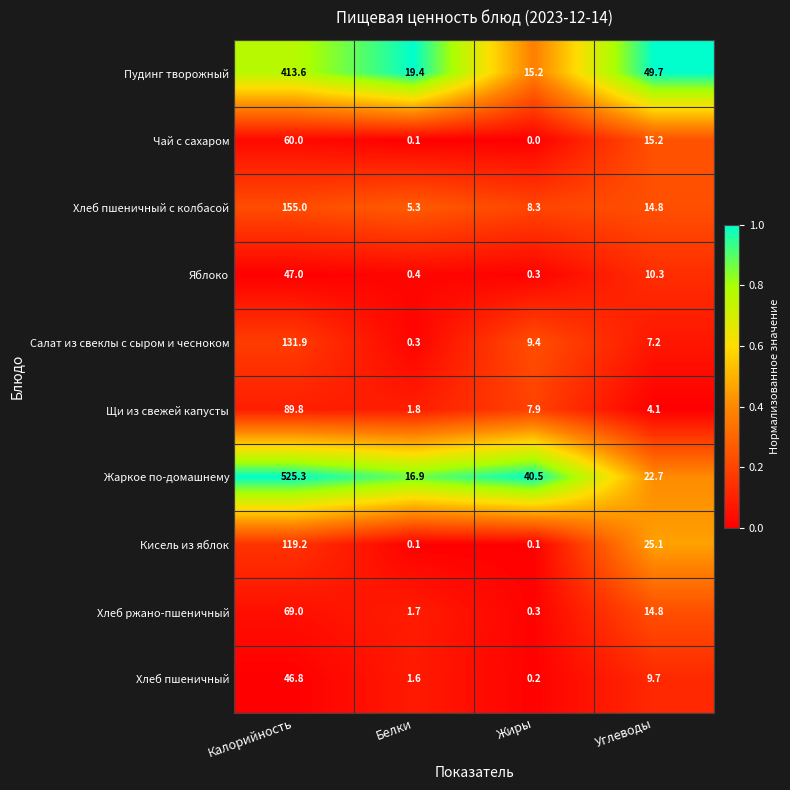

At which category is the sum across all series the highest?

Калорийность